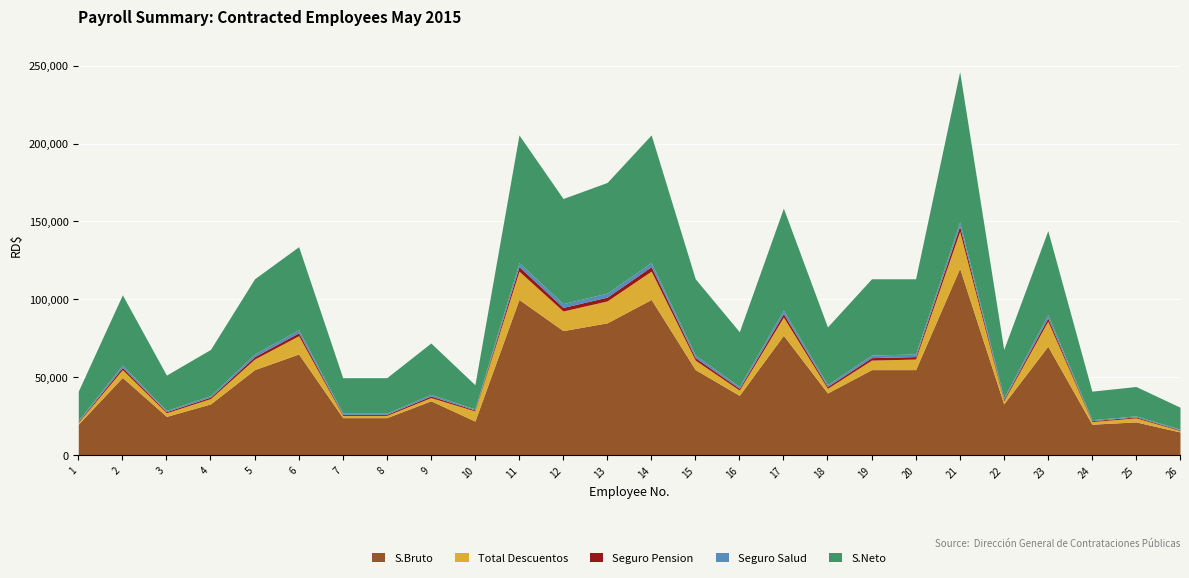

Which has a higher value, 20 or 25?

20